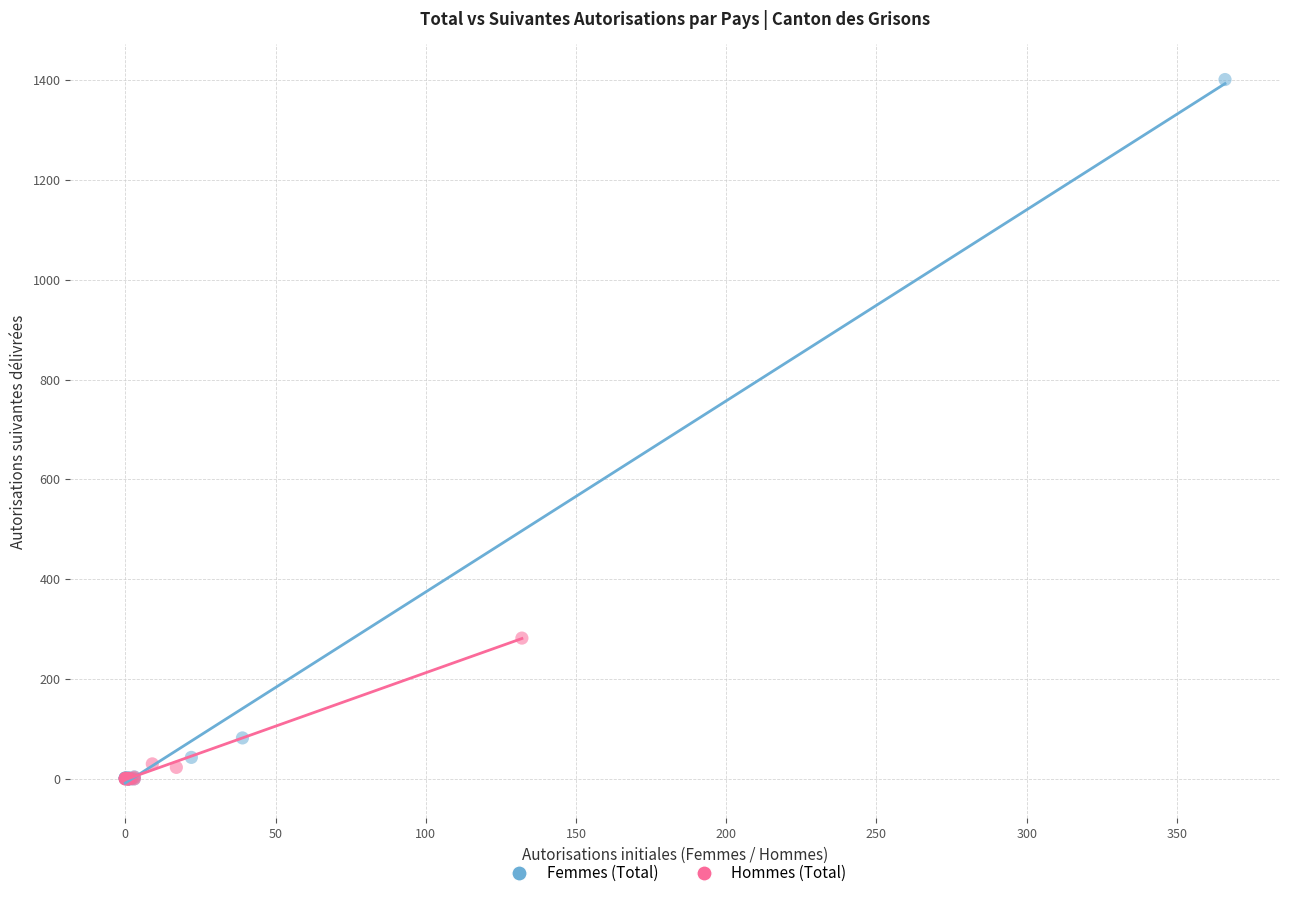

Which series reaches the maximum Y coordinate?

Femmes (Total)